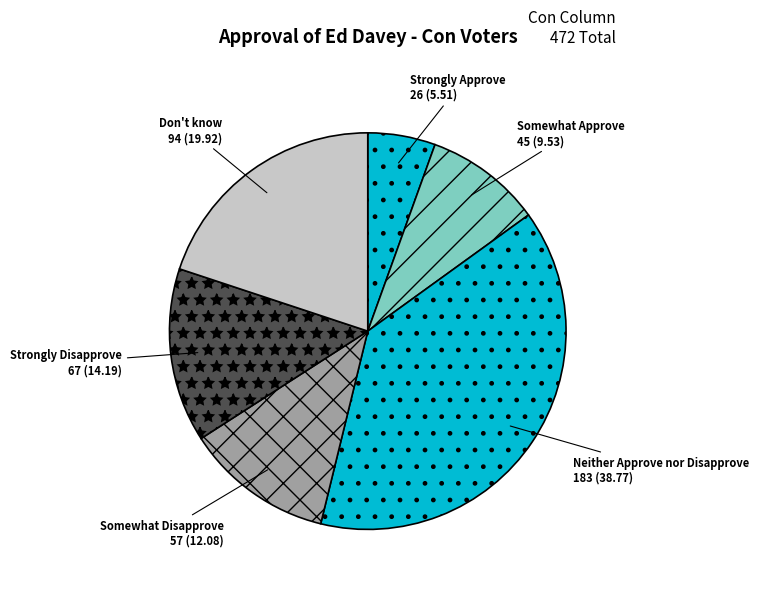

True or false: Don't know accounts for 7% of the total.

False